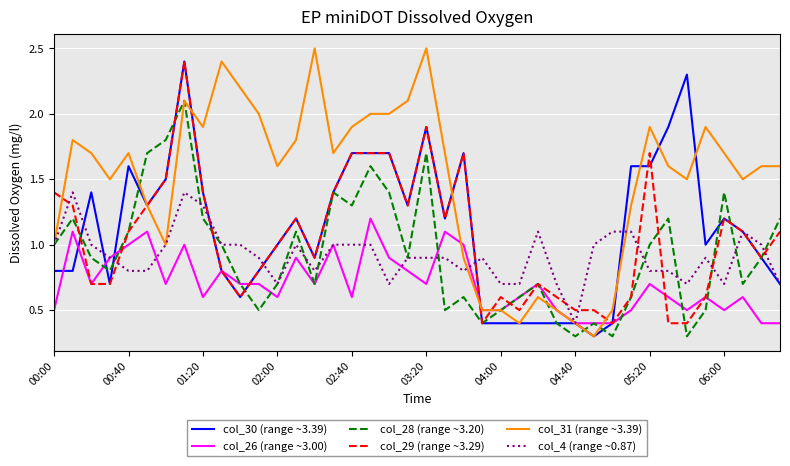

What is the sum of all col_28 (range ~3.20) values?

37.3